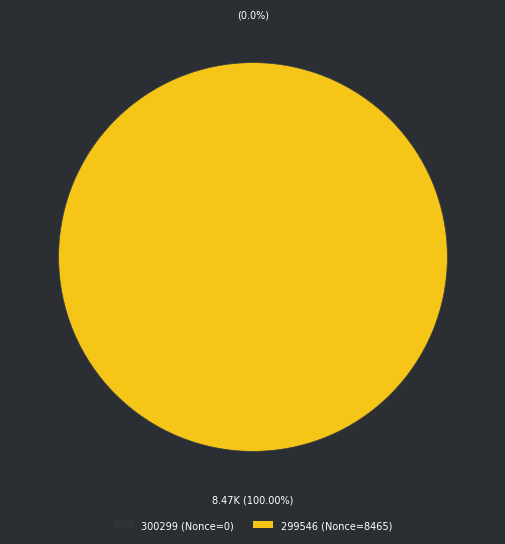

Which category has the biggest portion of the pie?

299546